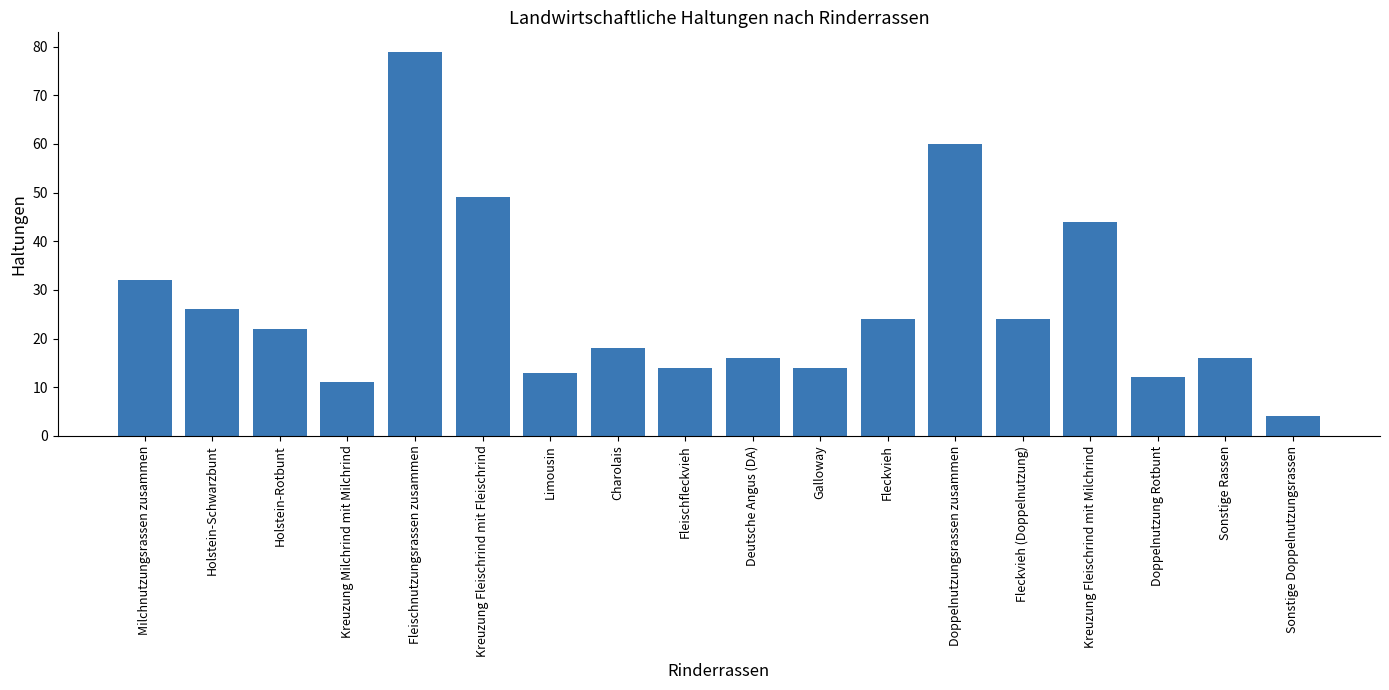

Where is the data nearest to the value 41?

Kreuzung Fleischrind mit Milchrind